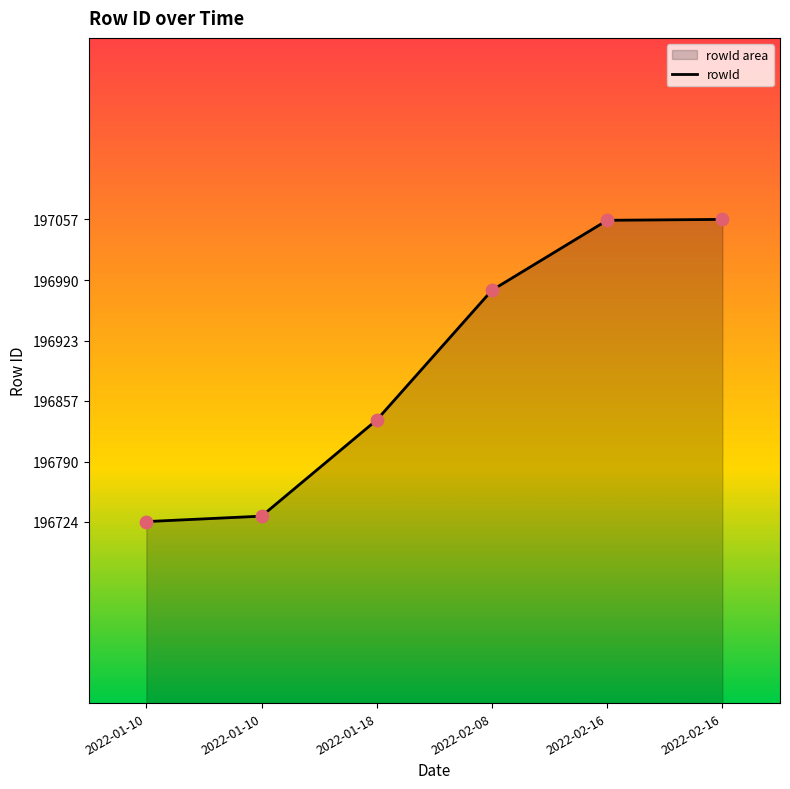

What is the change in value from 2022-01-10 to 2022-01-10?

+6